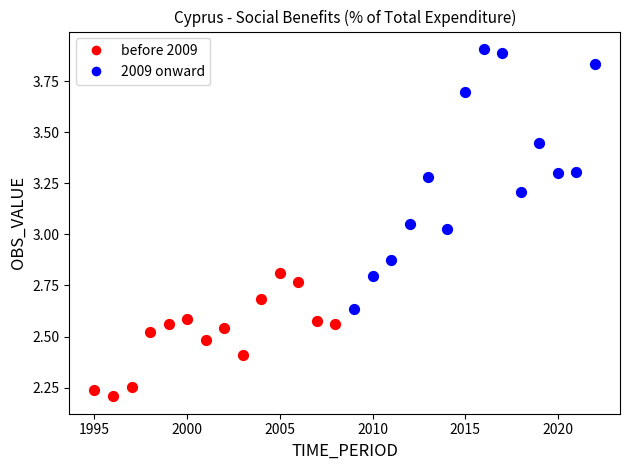

Which series reaches the minimum Y coordinate?

before 2009